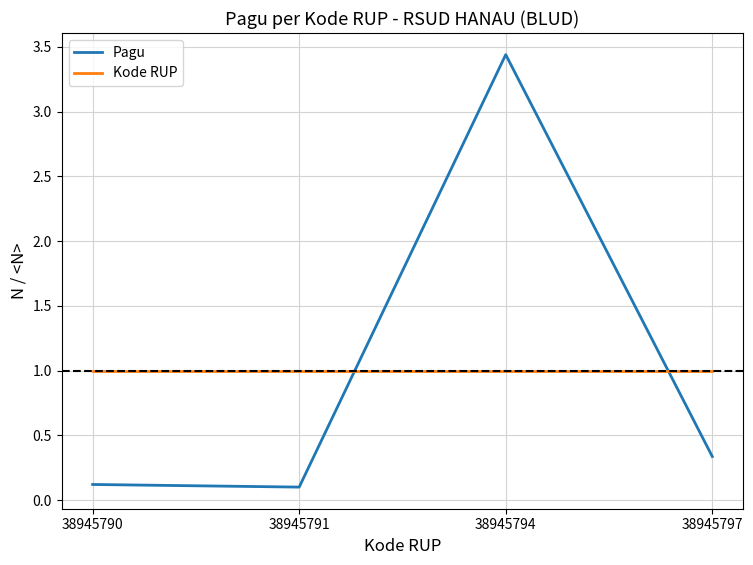

True or false: Kode RUP has more than 2 points higher than both neighbors.

False